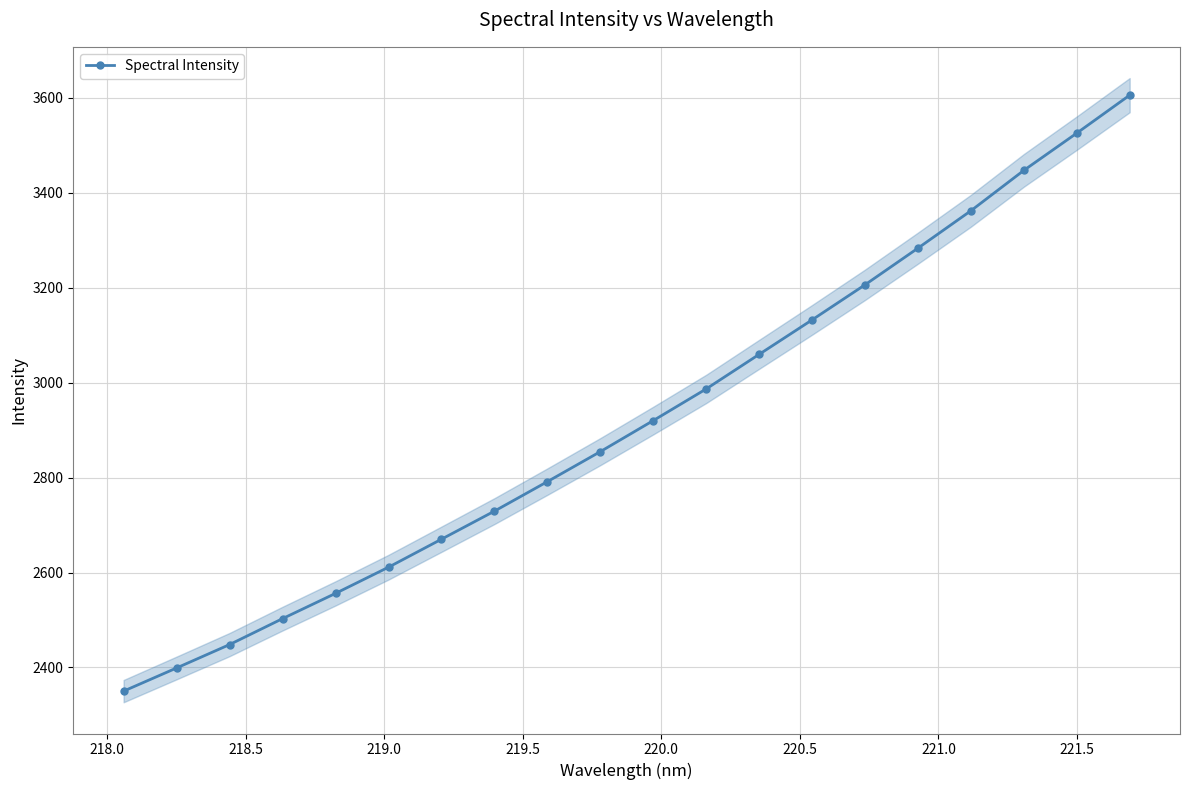

What is the highest value of the Spectral Intensity series?

3605.5